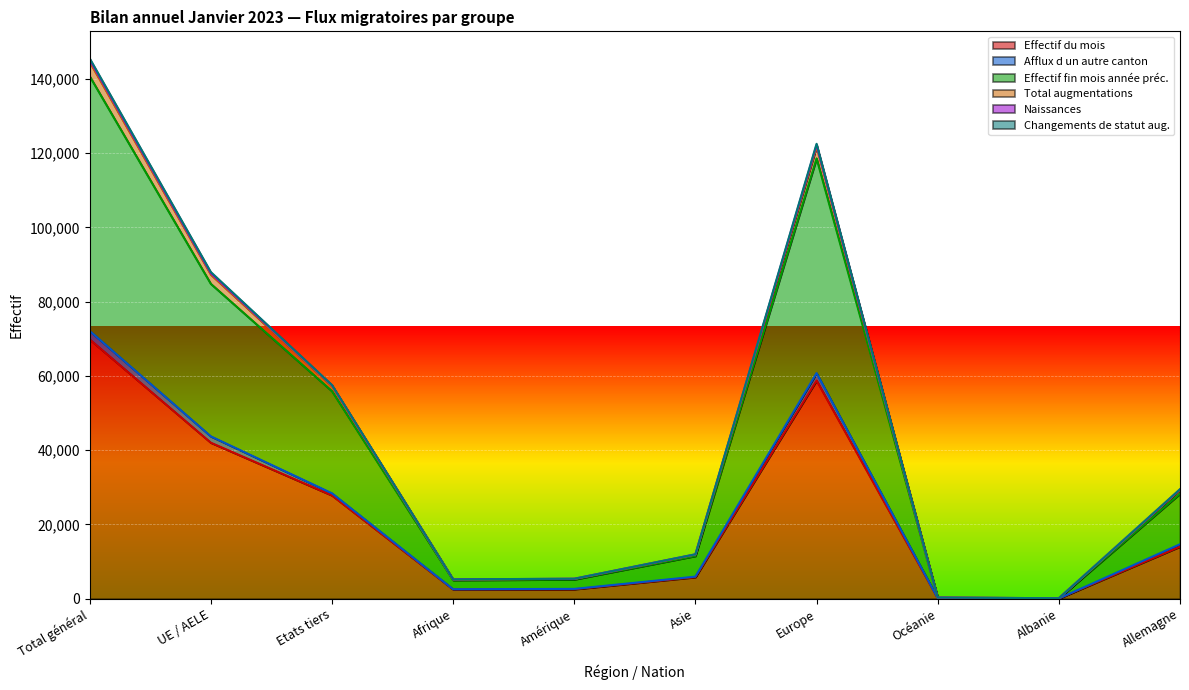

What is the maximum value for Effectif du mois?

69862